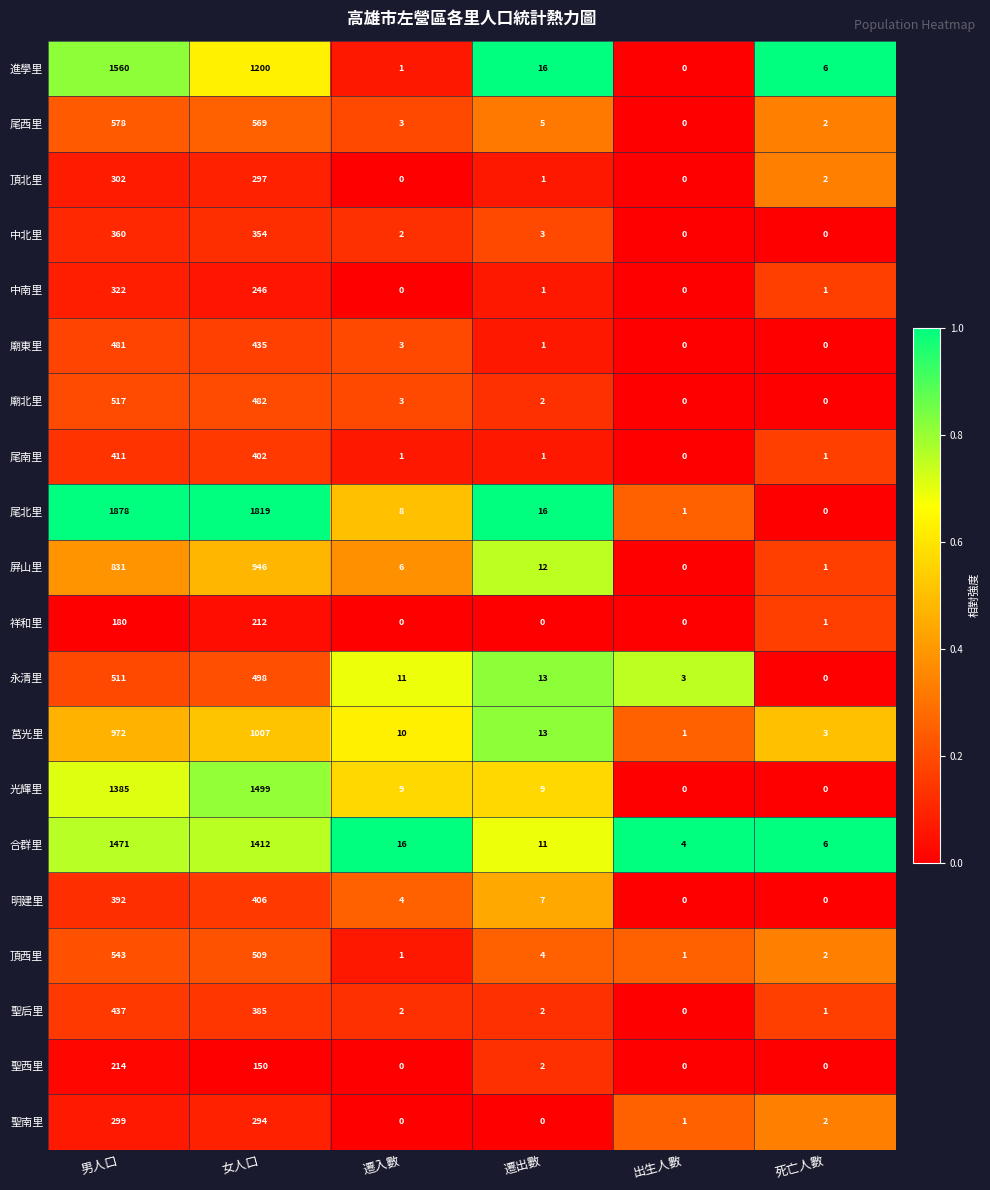

At which category is the sum across all series the highest?

男人口